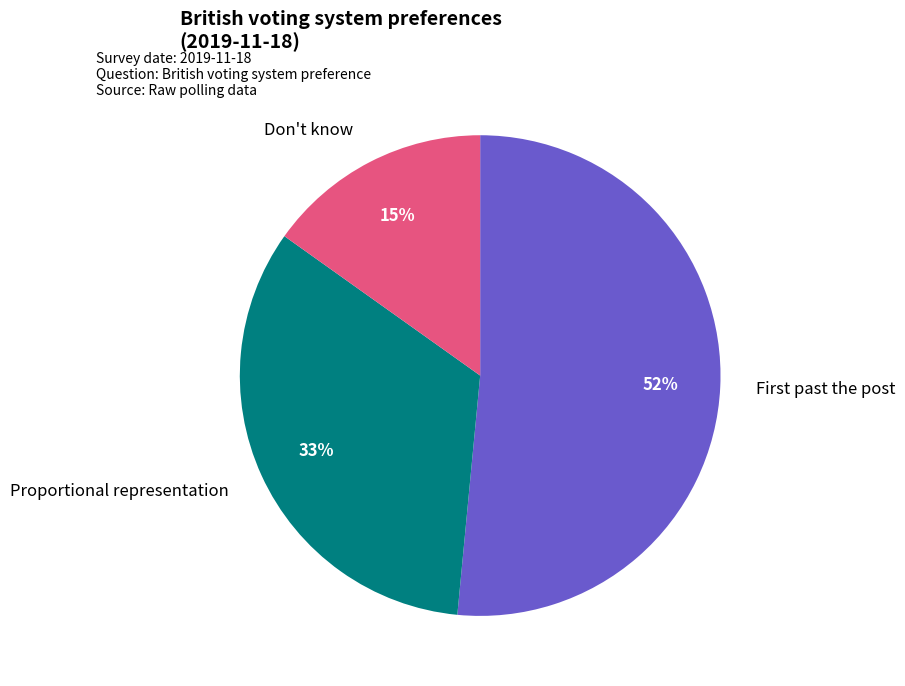

Count the number of slices in the pie.

3